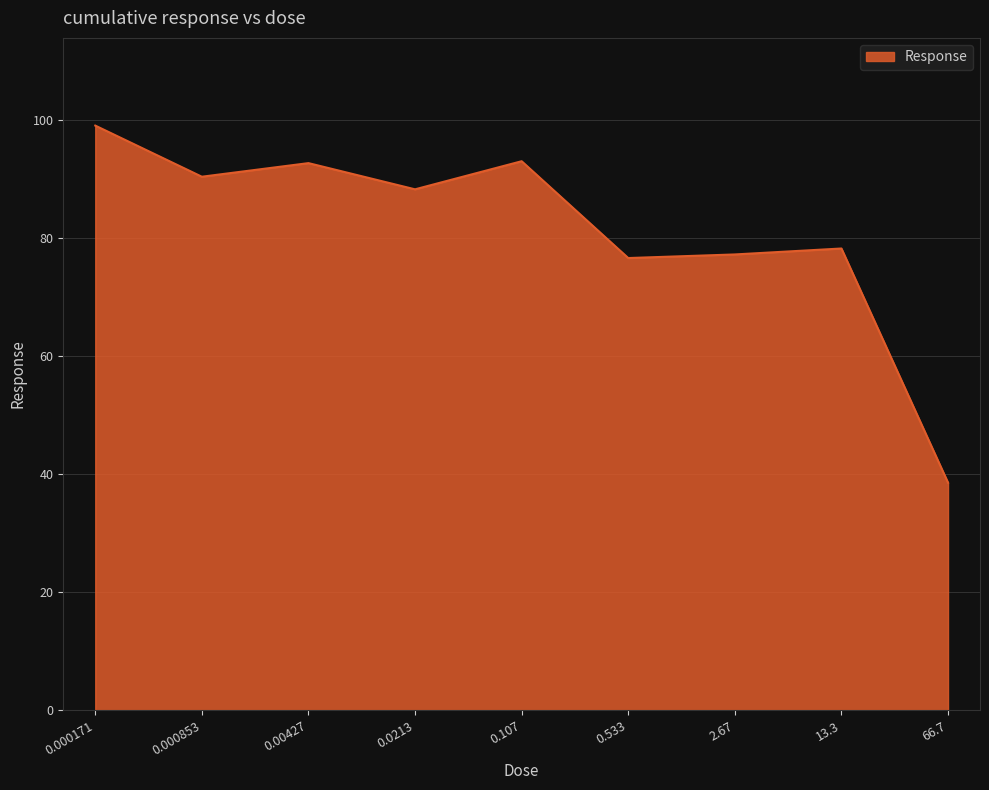

What is the ratio of the value at 0.000853 to the value at 13.3?

1.2